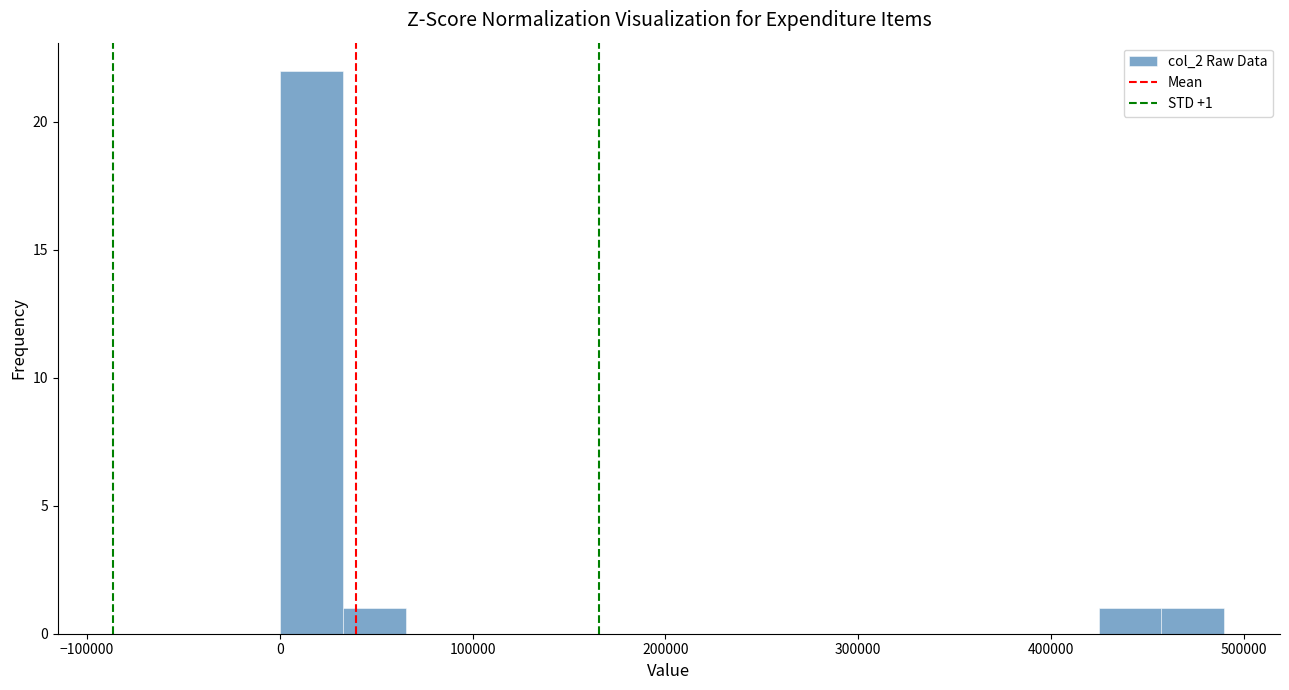

Around what value on the x-axis is the tallest bar? Give the approximate position of its centre, as read against the axis.

20000